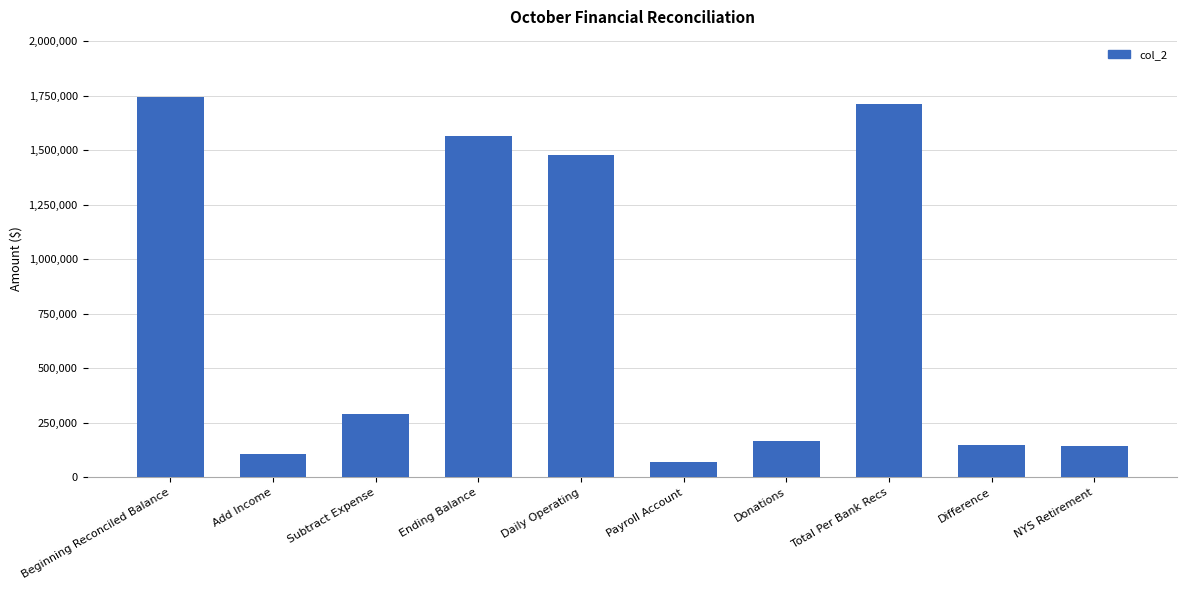

What is the greatest value displayed?

1744578